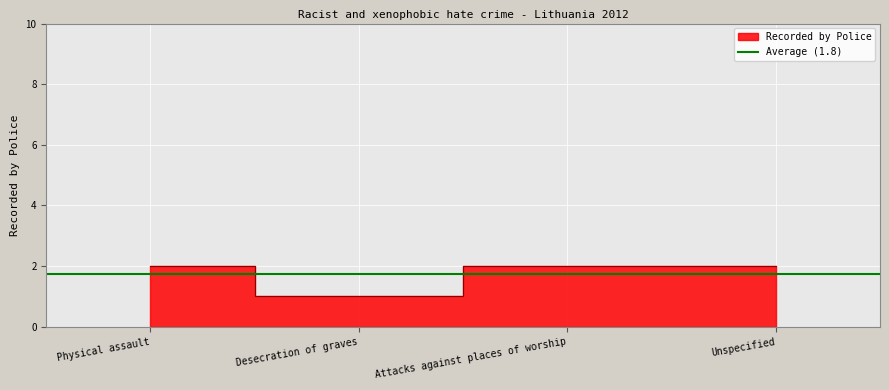

Rank the categories by value from lowest to highest.

Desecration of graves, Physical assault, Attacks against places of worship, Unspecified